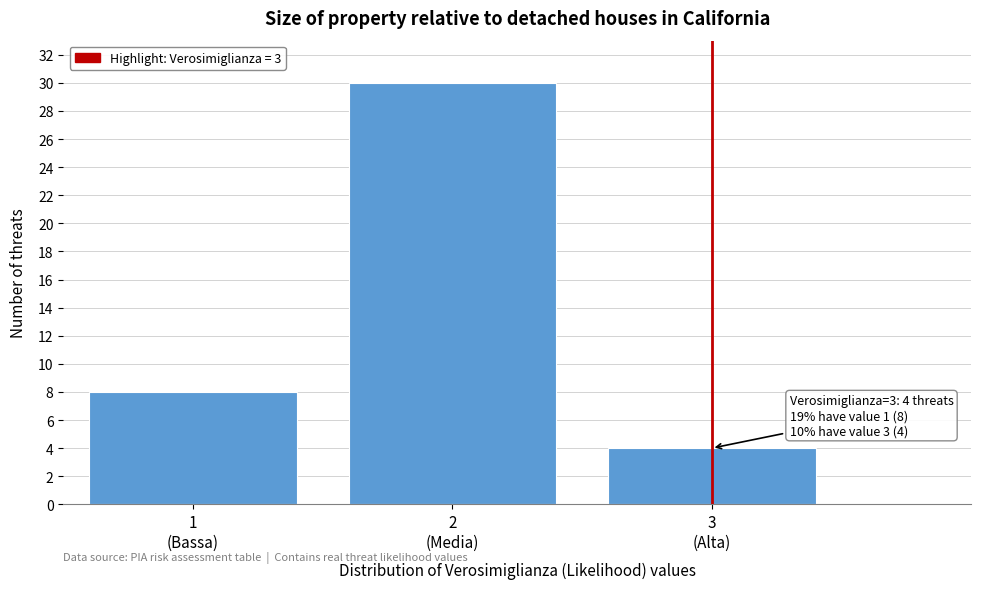

Reading left to right, list all the values displayed in this chart.

8	30	4